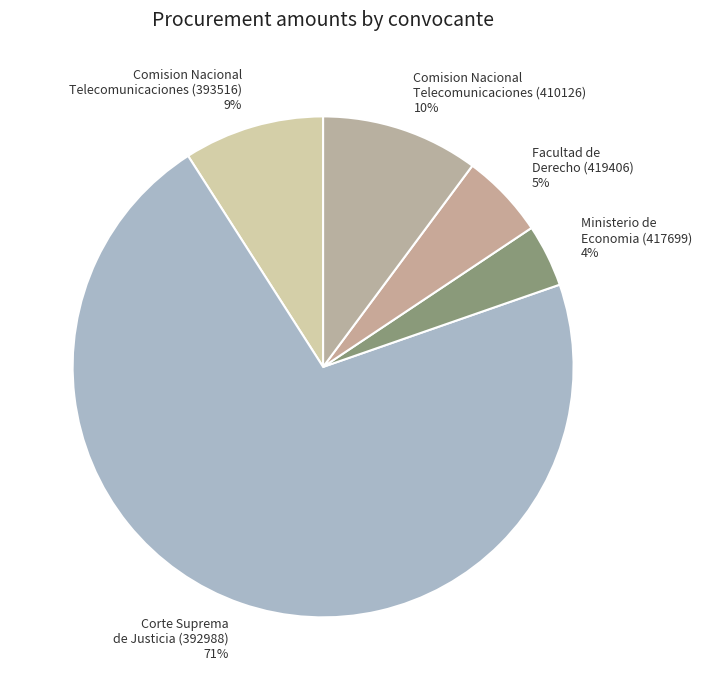

Rank the categories by value from lowest to highest.

Ministerio de Economia (417699), Facultad de Derecho (419406), Comision Nacional Telecomunicaciones (393516), Comision Nacional Telecomunicaciones (410126), Corte Suprema de Justicia (392988)